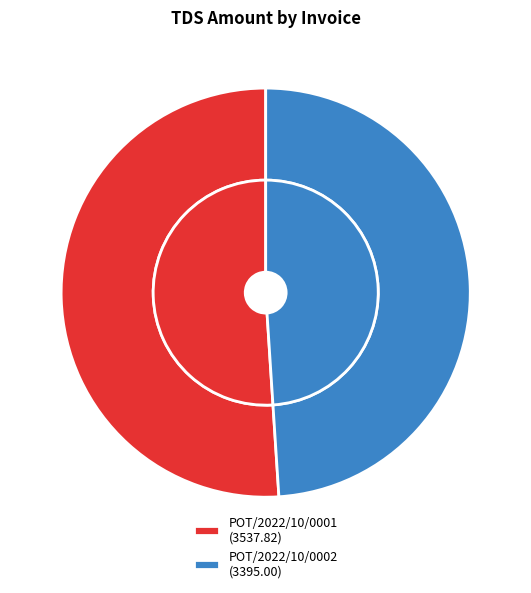

To the nearest percent, what portion does POT/2022/10/0002 represent?

49%